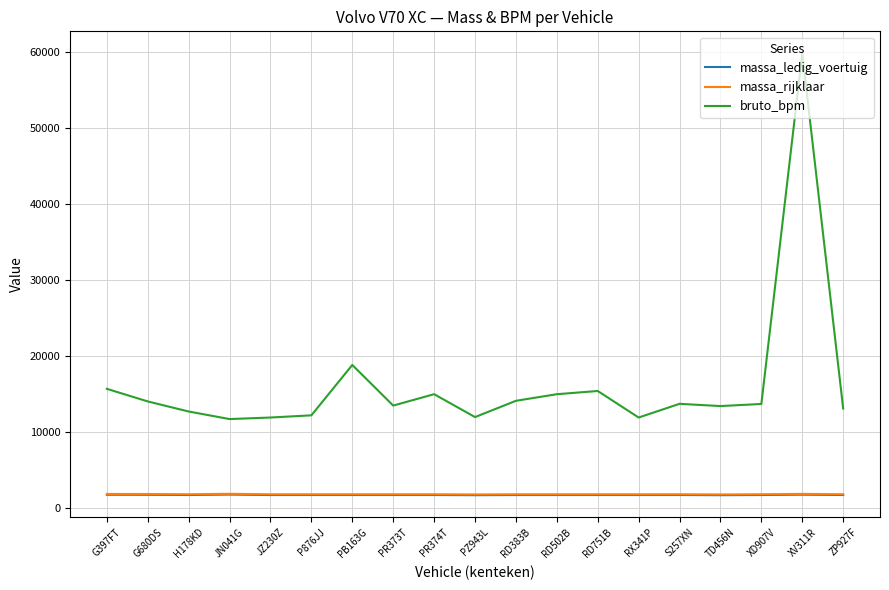

What is the highest value of the bruto_bpm series?

59838